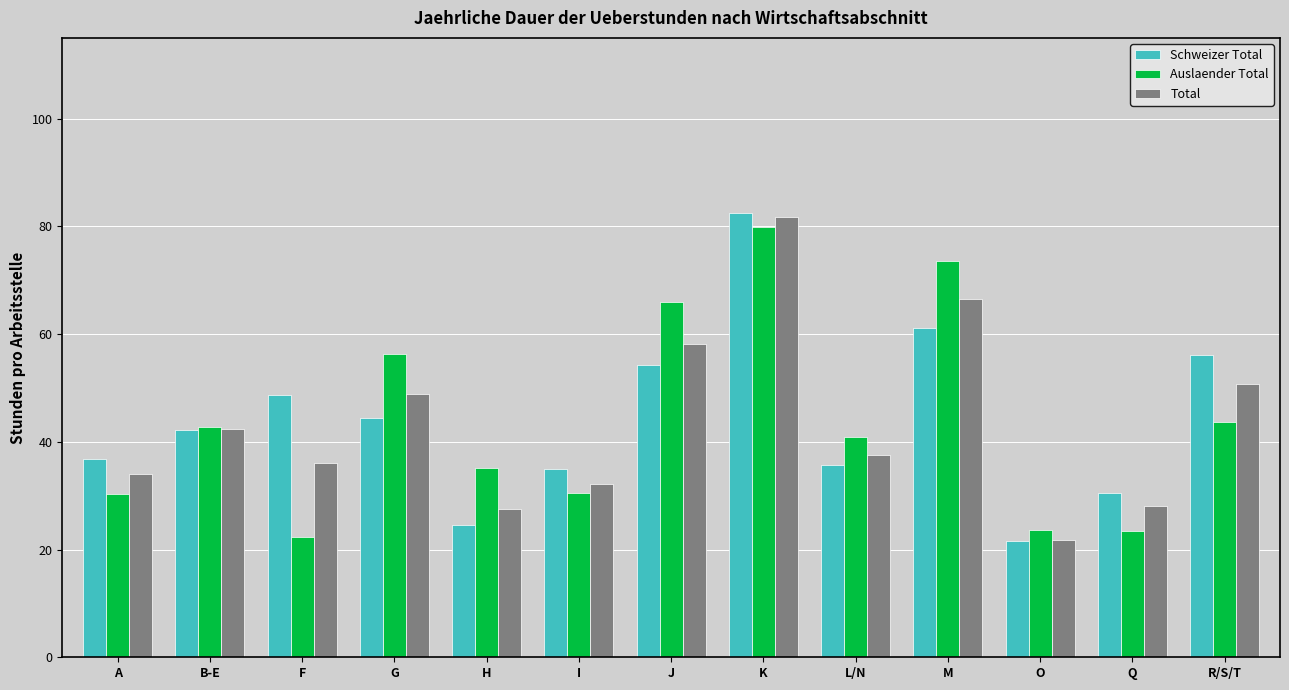

The value of Total at I is 49.9. True or false?

False